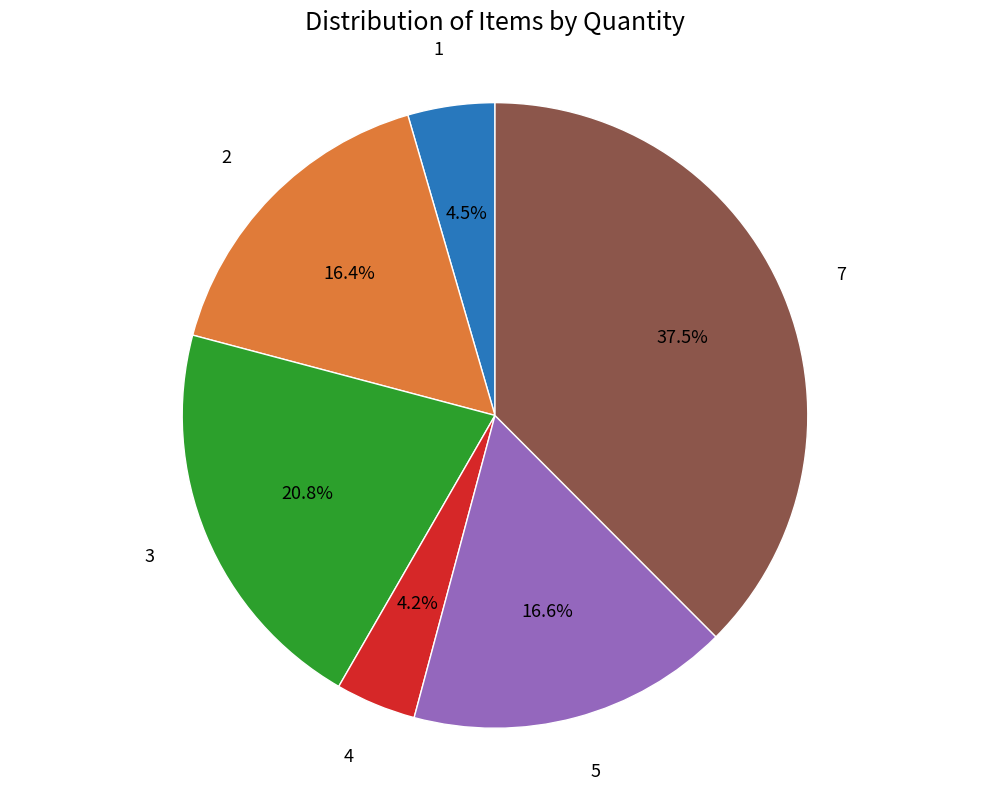

True or false: 7 accounts for 28% of the total.

False